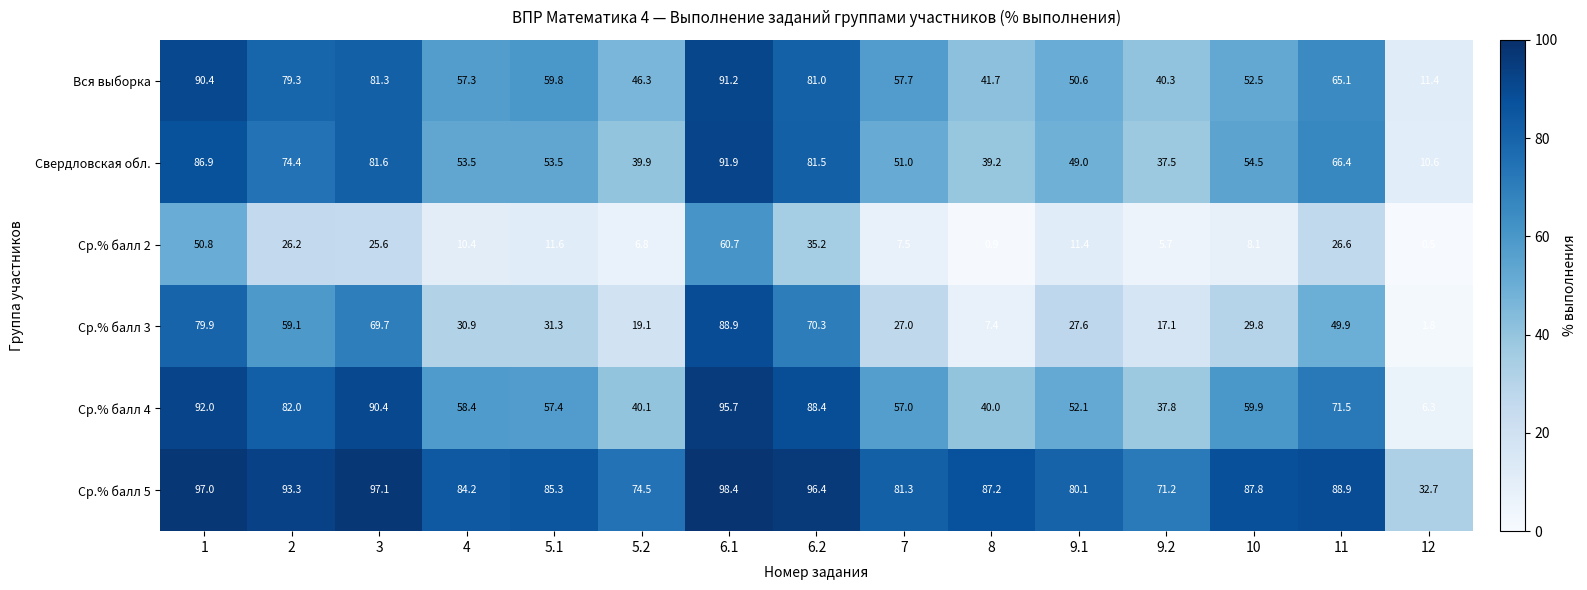

What is the sum of the Свердловская обл. values at 4 and 3?

135.1